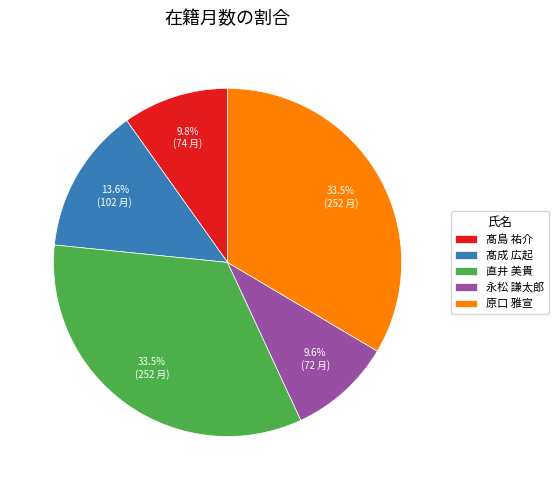

To the nearest percent, what is the difference between the 髙成 広起 and 直井 美貴 slice percentages?

20%